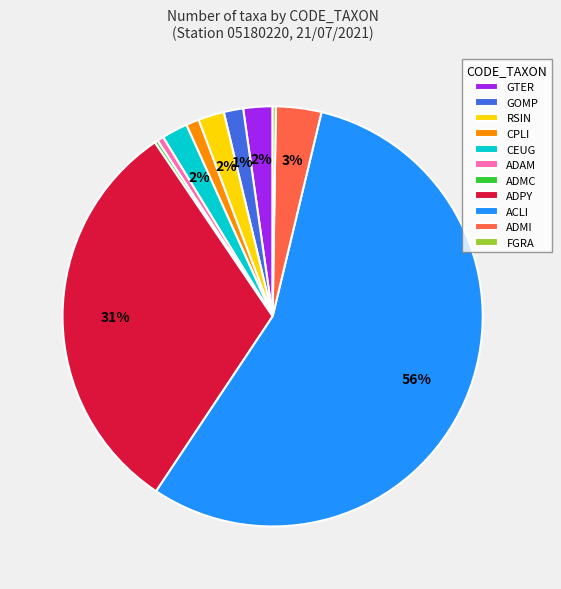

Between GTER and ADPY, which is larger?

ADPY